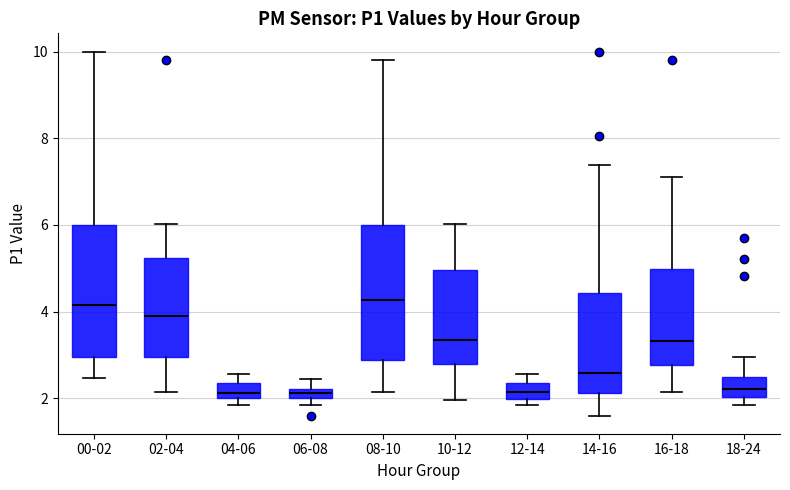

Where does the lower whisker of the box for 02-04 end on the y-axis? The values are not printed on the chart, so give them approximately, as read against the axis.

2.2